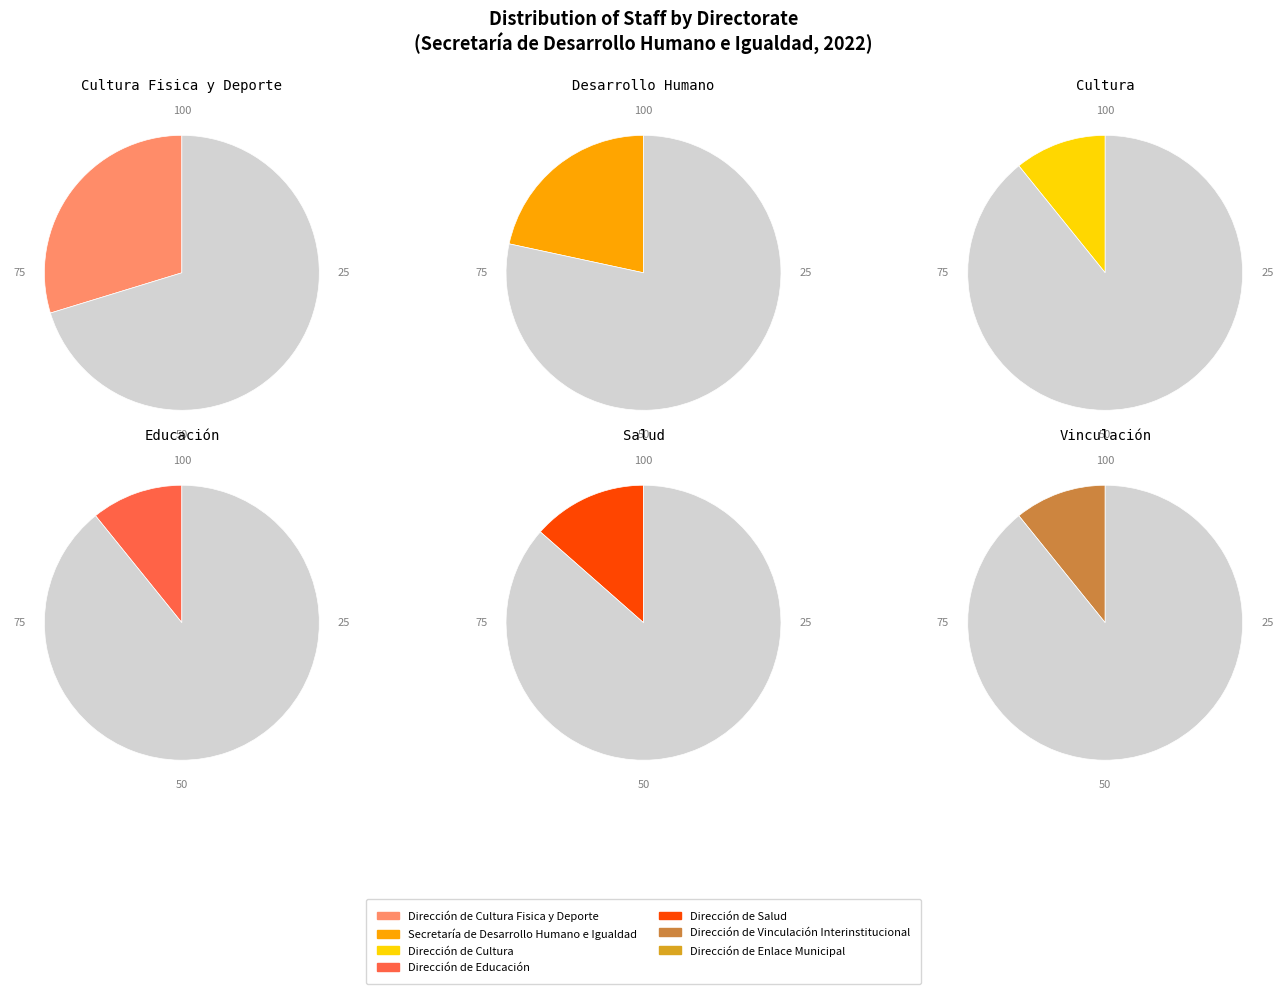

Which has a higher value, Dirección de Educación or Dirección de Cultura?

Dirección de Educación